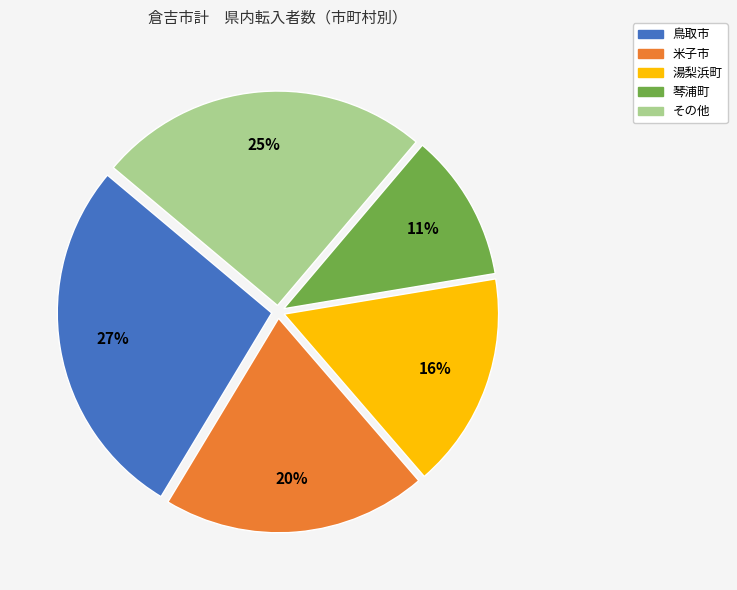

To the nearest percent, what is the difference between the largest and smallest slice percentages?

16%